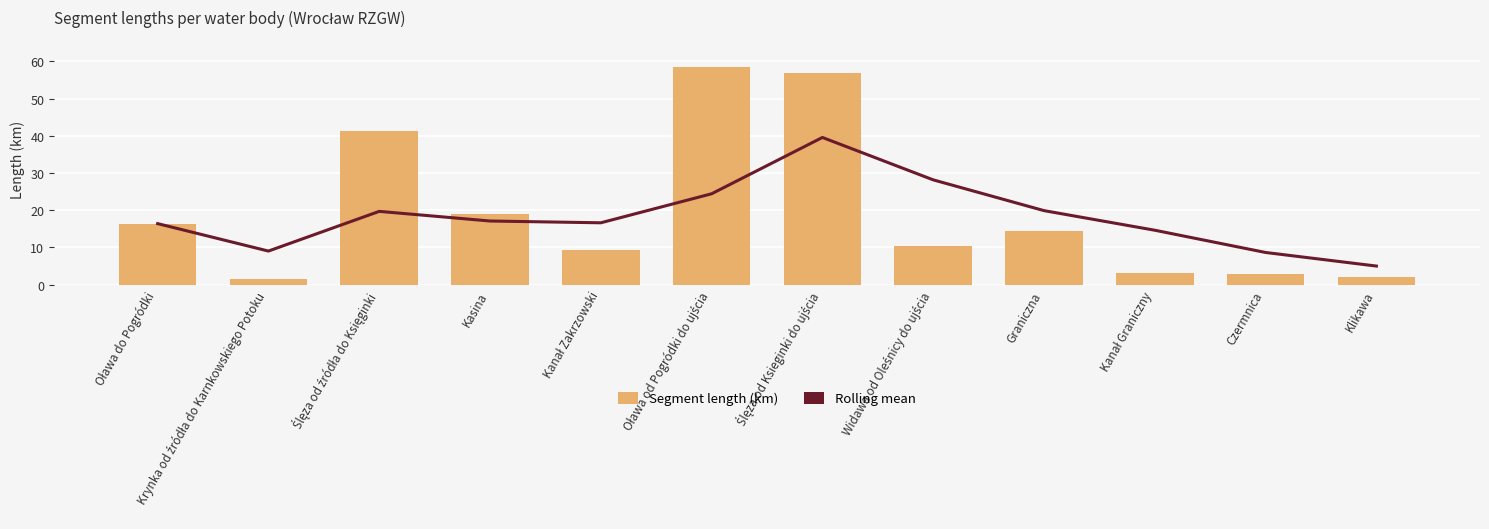

At which category is the sum across all series the highest?

Ślęza od Ksieginki do ujścia